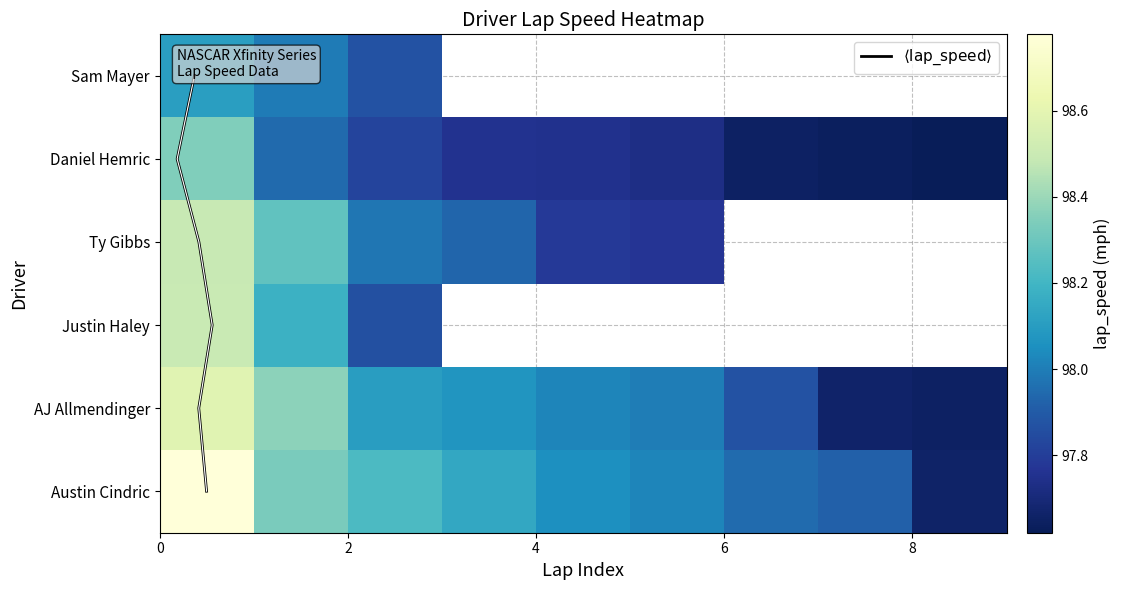

What is the sum of the AJ Allmendinger values at Justin Haley and Sam Mayer?

196.1